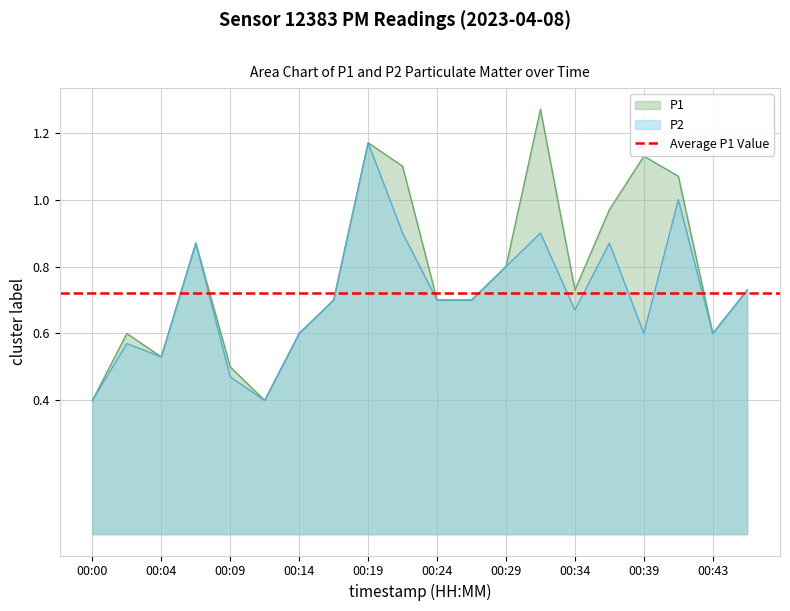

At which label does P1 reach its peak?

00:31